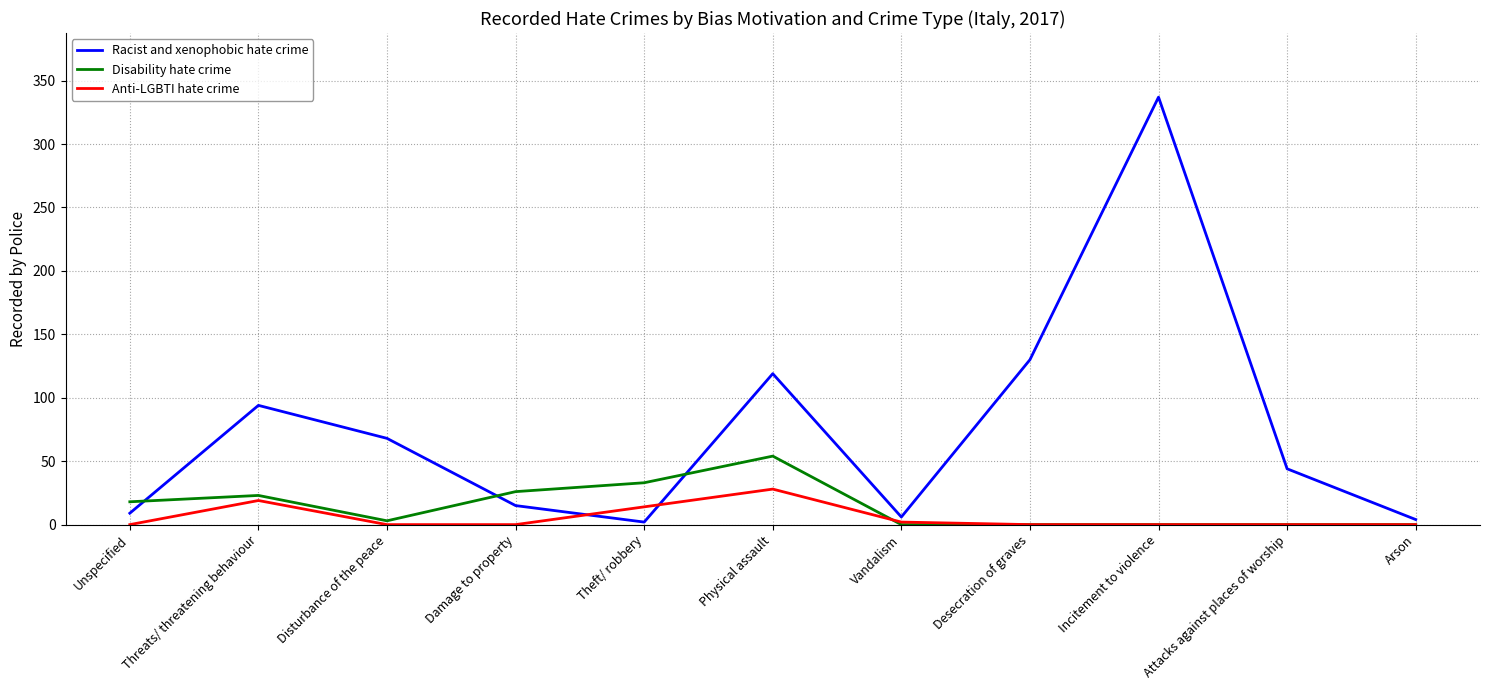

What are all the series names shown in the legend?

Racist and xenophobic hate crime, Disability hate crime, Anti-LGBTI hate crime